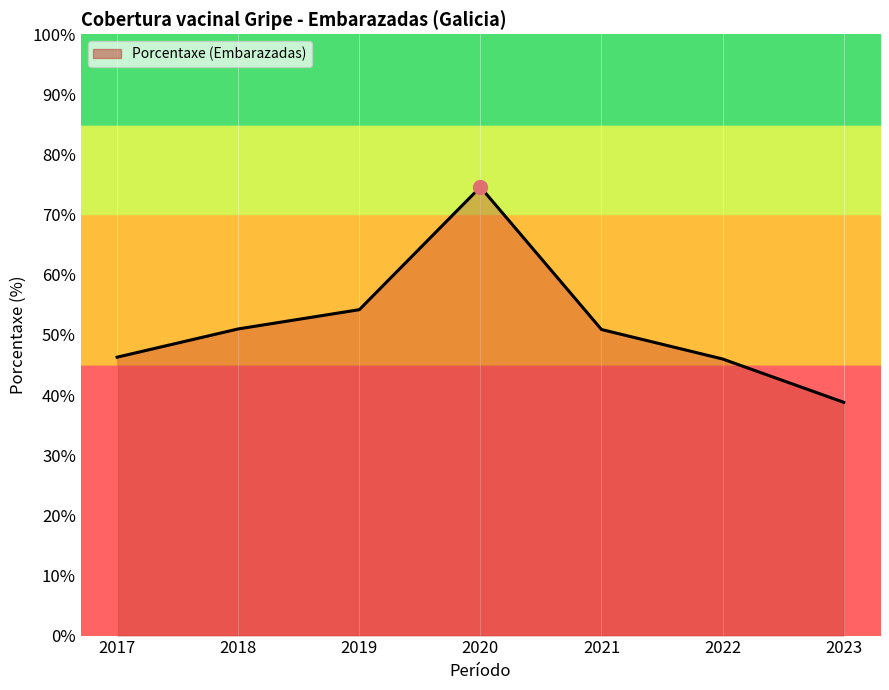

At which label does the data first exceed 50?

2018